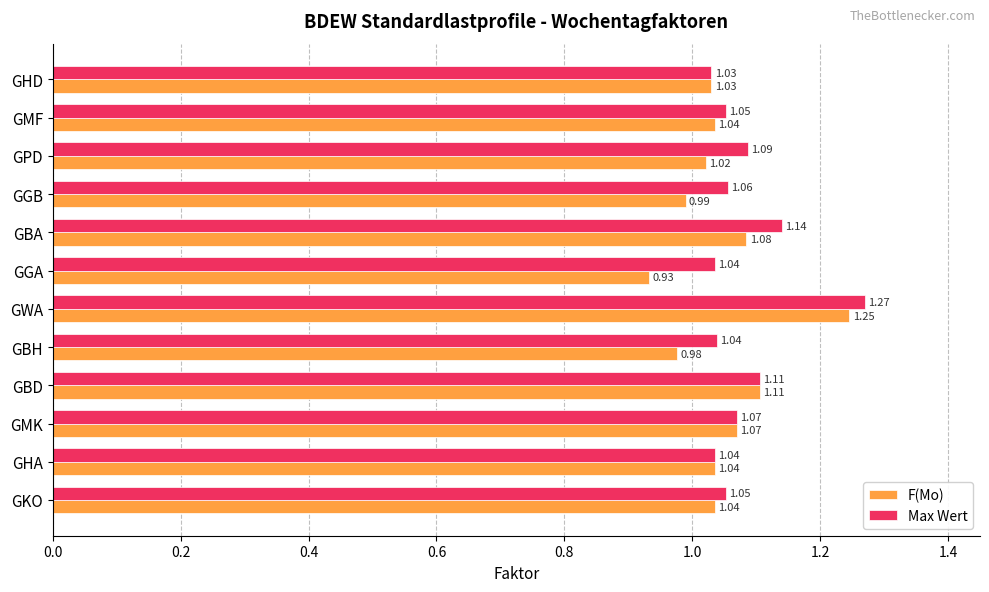

How many Max Wert values are between 1 and 2?

12